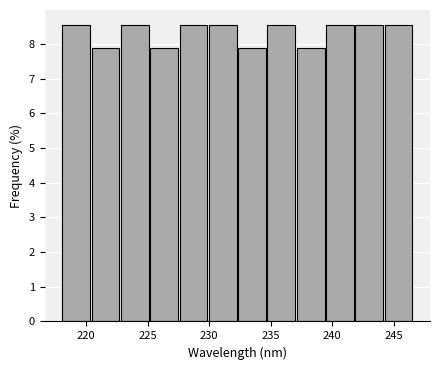

Reading left to right, transcribe this chart: for each bar, give the range it covers on the x-axis and its height. Neither the bar edges nor the heights are printed on the chart, so give them approximately, as read against the axes.

218.0 to 220.5: 8.6
220.5 to 223.0: 7.9
223.0 to 225.0: 8.6
225.0 to 227.5: 7.9
227.5 to 230.0: 8.6
230.0 to 232.5: 8.6
232.5 to 234.5: 7.9
234.5 to 237.0: 8.6
237.0 to 239.5: 7.9
239.5 to 242.0: 8.6
242.0 to 244.5: 8.6
244.5 to 246.5: 8.6